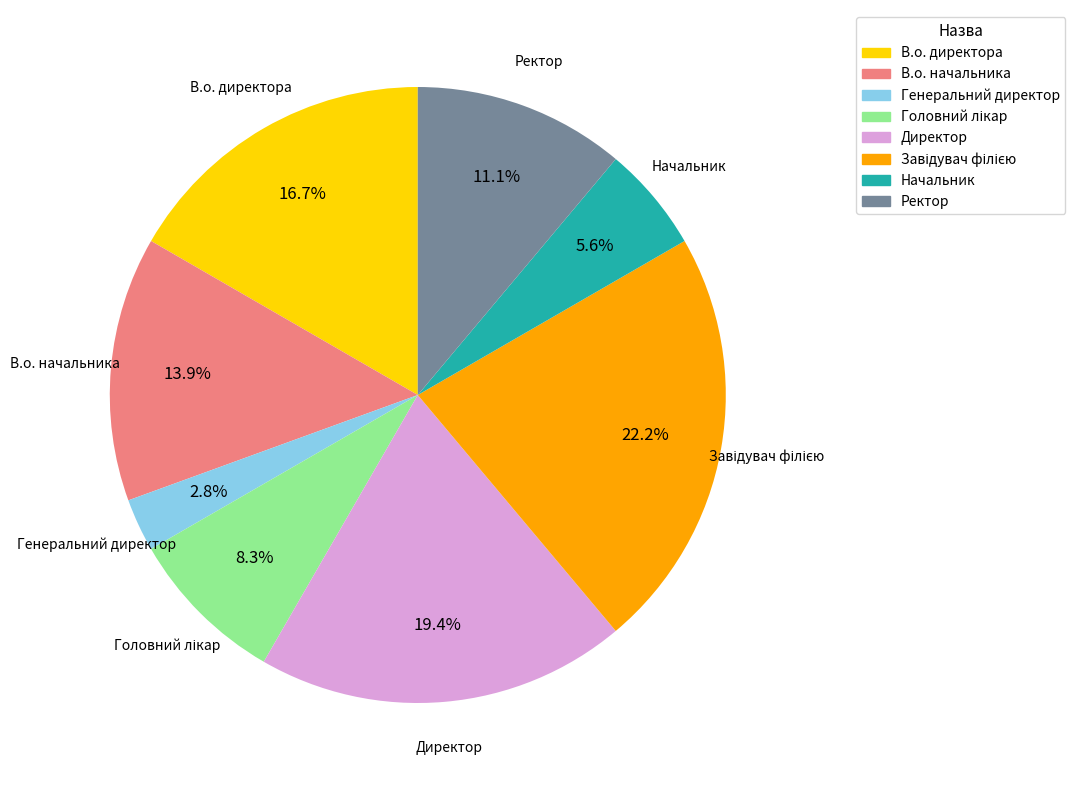

Does В.о. директора account for over 50% of the chart?

No